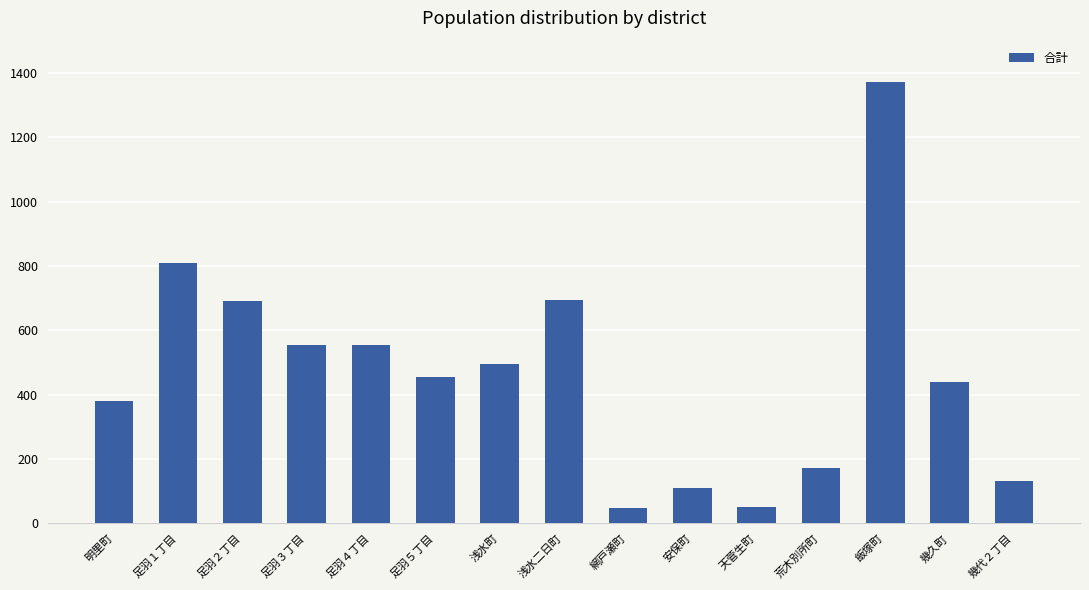

True or false: the data shows 1372 at 飯塚町.

True